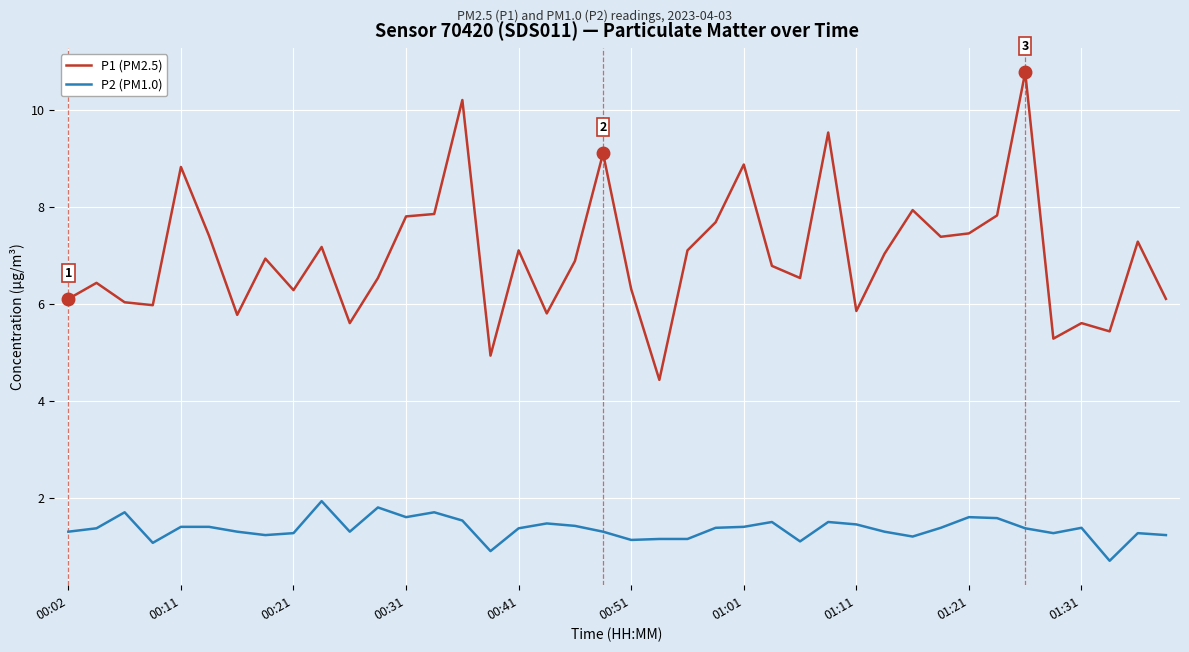

What is the maximum value shown in the chart?

10.8